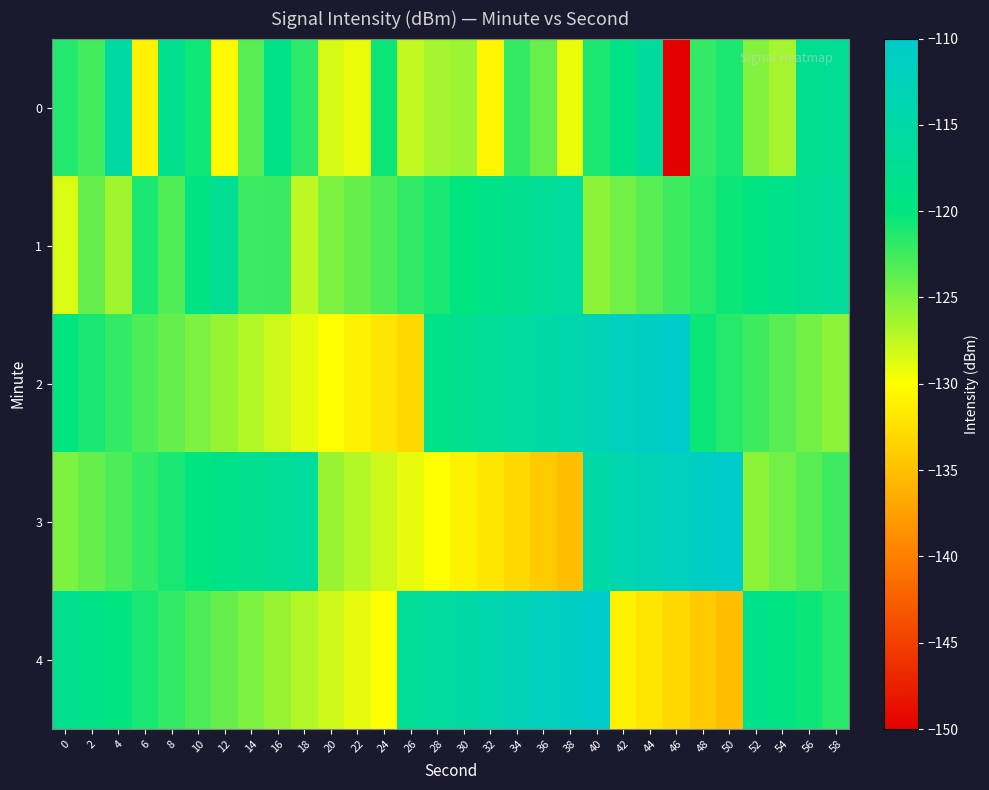

Which has a higher value, 40 or 44?

44